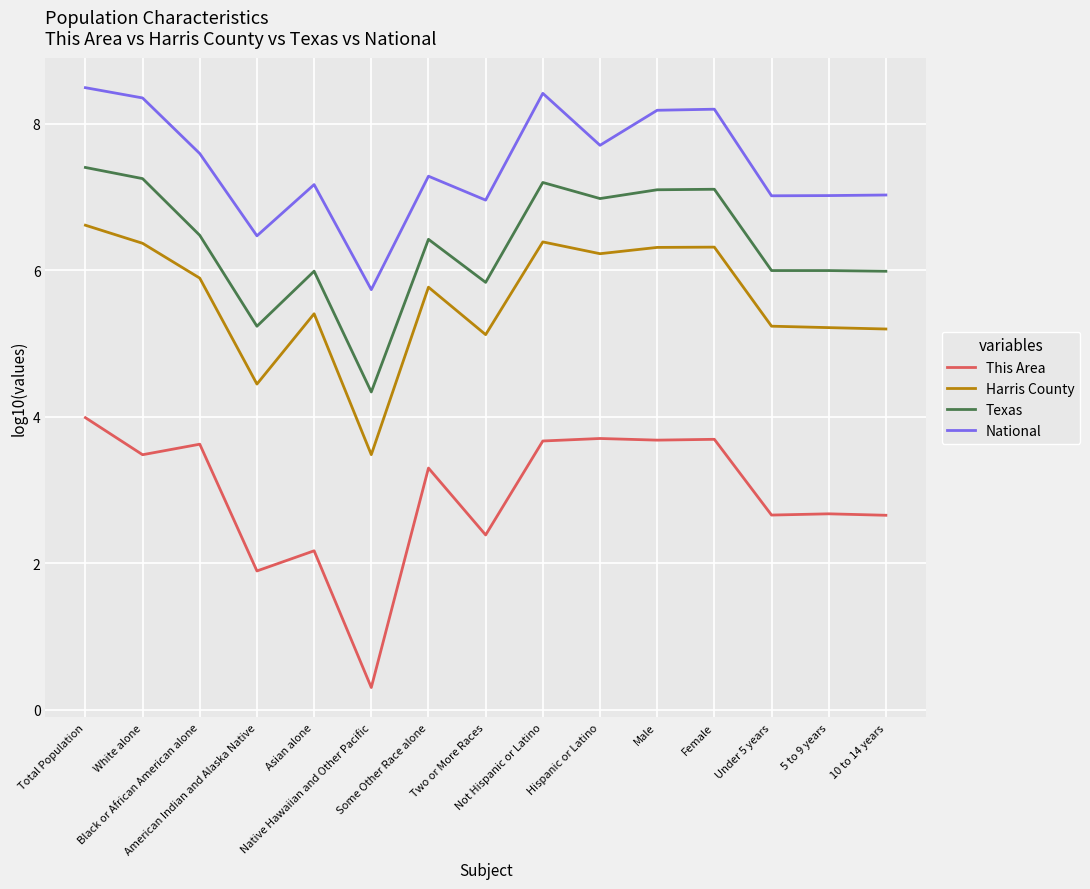

What is the difference between the maximum and minimum values in the Texas series?

3.1